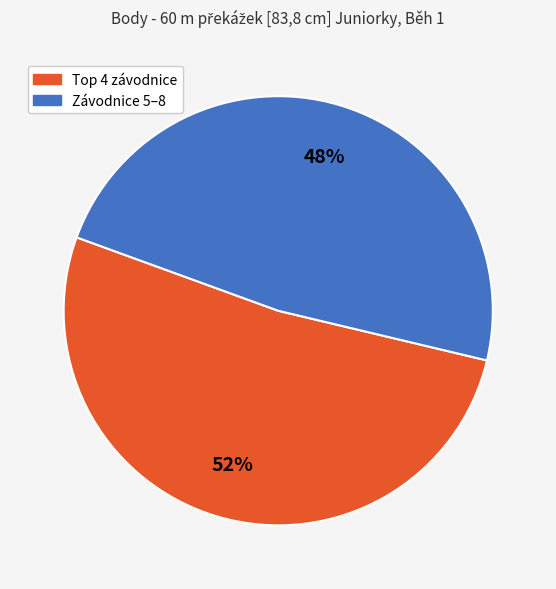

To the nearest percent, what is the difference between the largest and smallest slice percentages?

4%